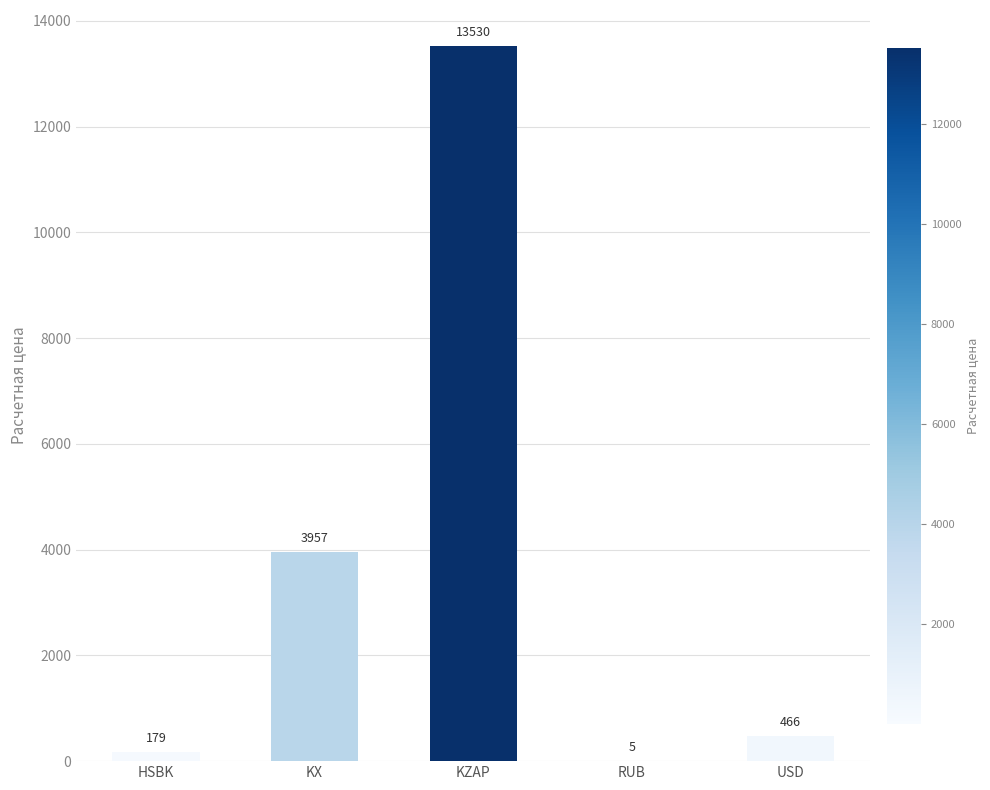

Are the bars horizontal?

No